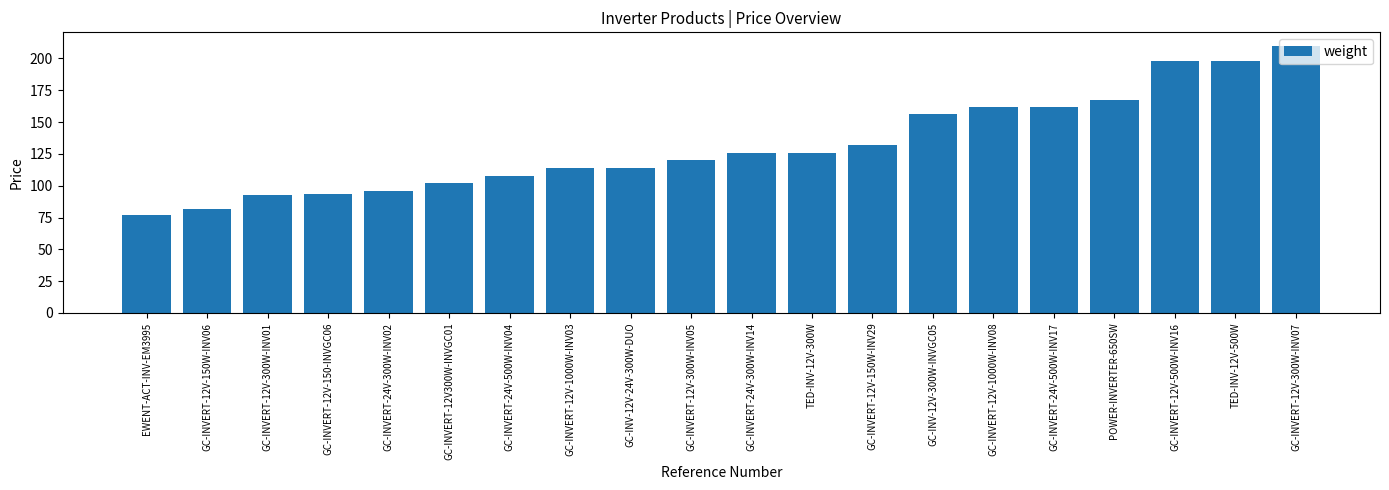

Reading left to right, list all the values displayed in this chart.

76.9	81.6	92.4	93.6	96.0	102.0	108.0	114.0	114.0	120.0	126.0	126.0	132.0	156.0	162.0	162.0	167.6	198.0	198.0	210.0